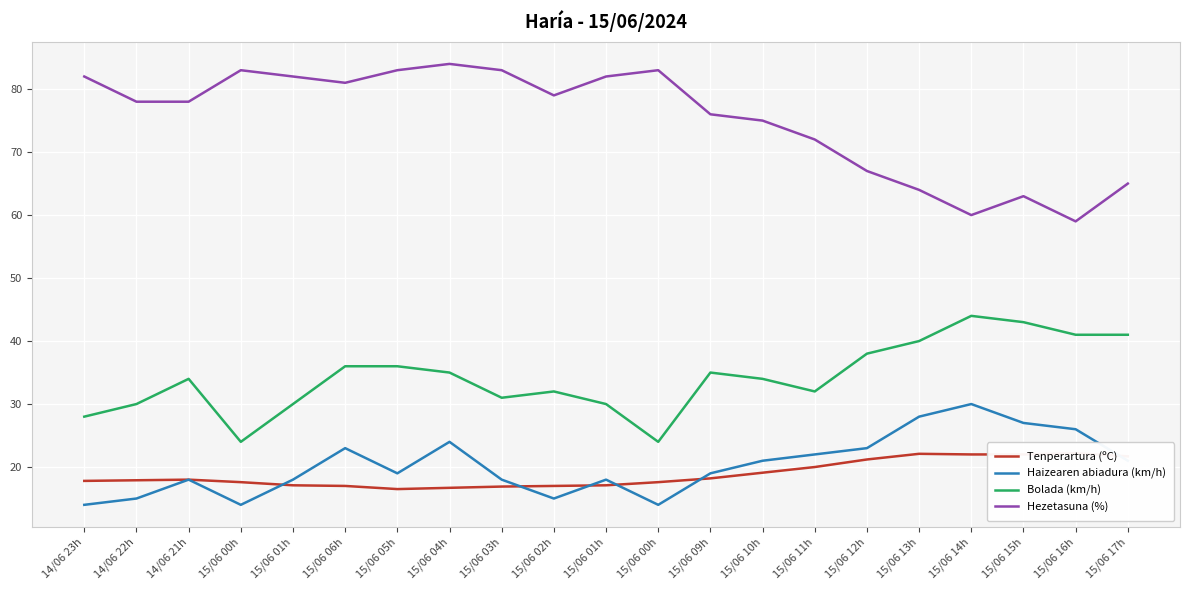

What is the sum of the Haizearen abiadura (km/h) values at 15/06 00h and 15/06 15h?

41.0